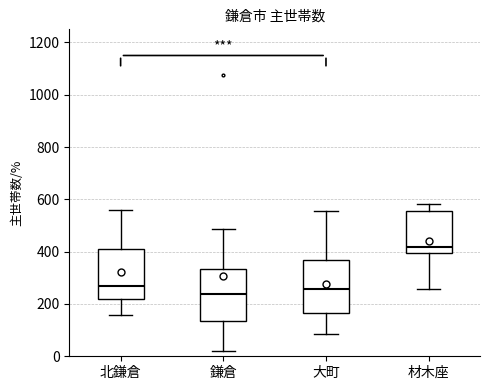

Where is the lower edge of the box for 材木座 on the y-axis? The values are not printed on the chart, so give them approximately, as read against the axis.

400